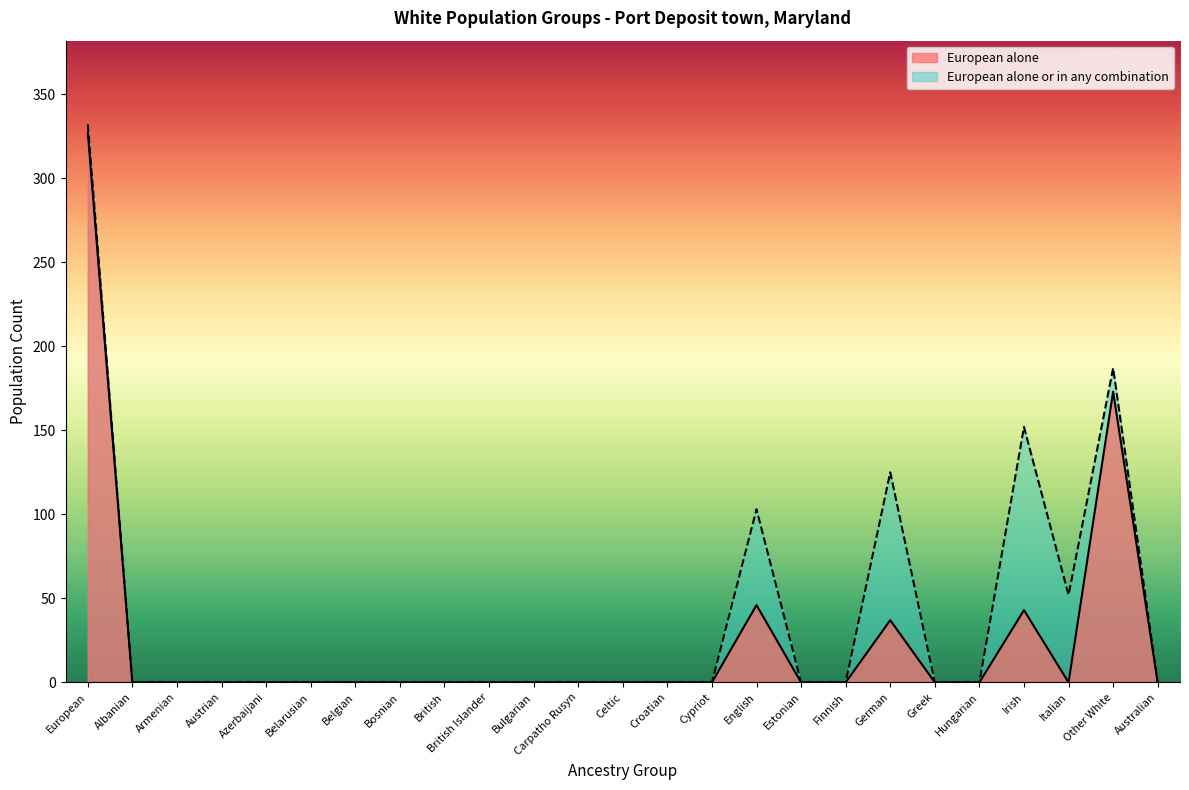

Is the value of European alone at Belarusian greater than the value of European alone or in any combination at Croatian?

No